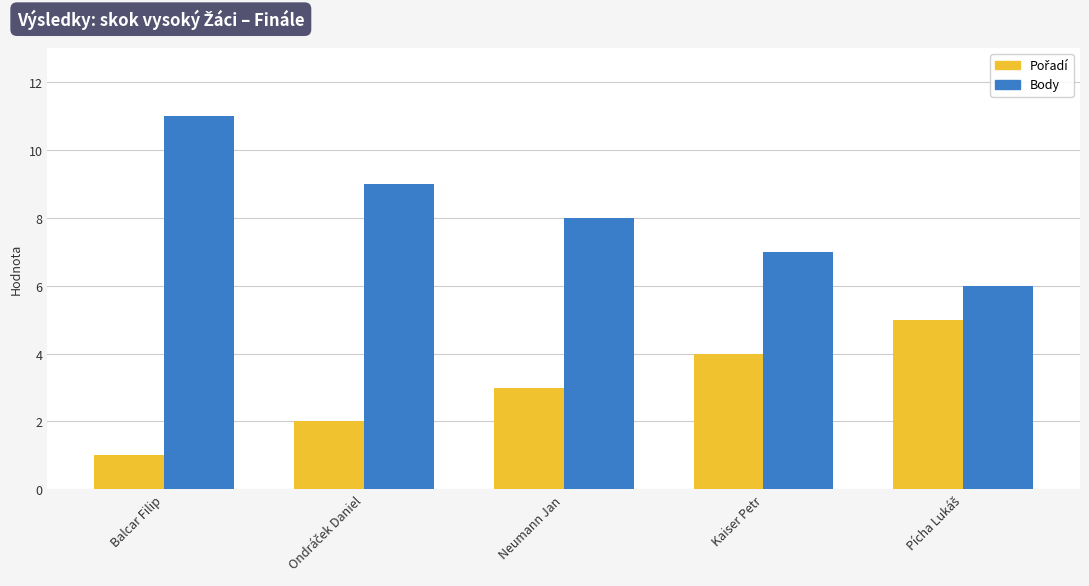

How many categories are shown in the chart?

5